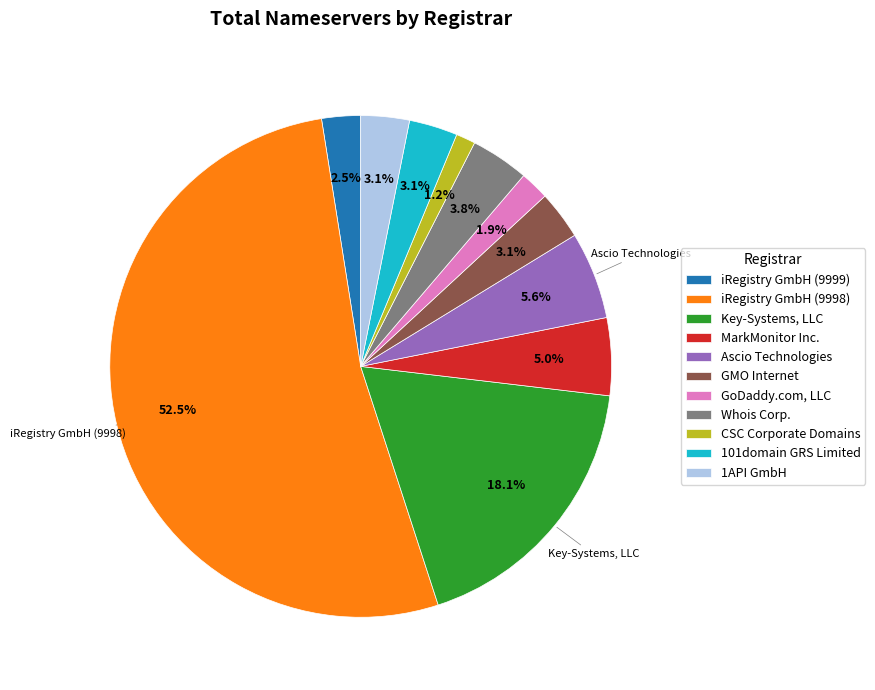

What percentage is the GMO Internet slice, to the nearest percent?

3%